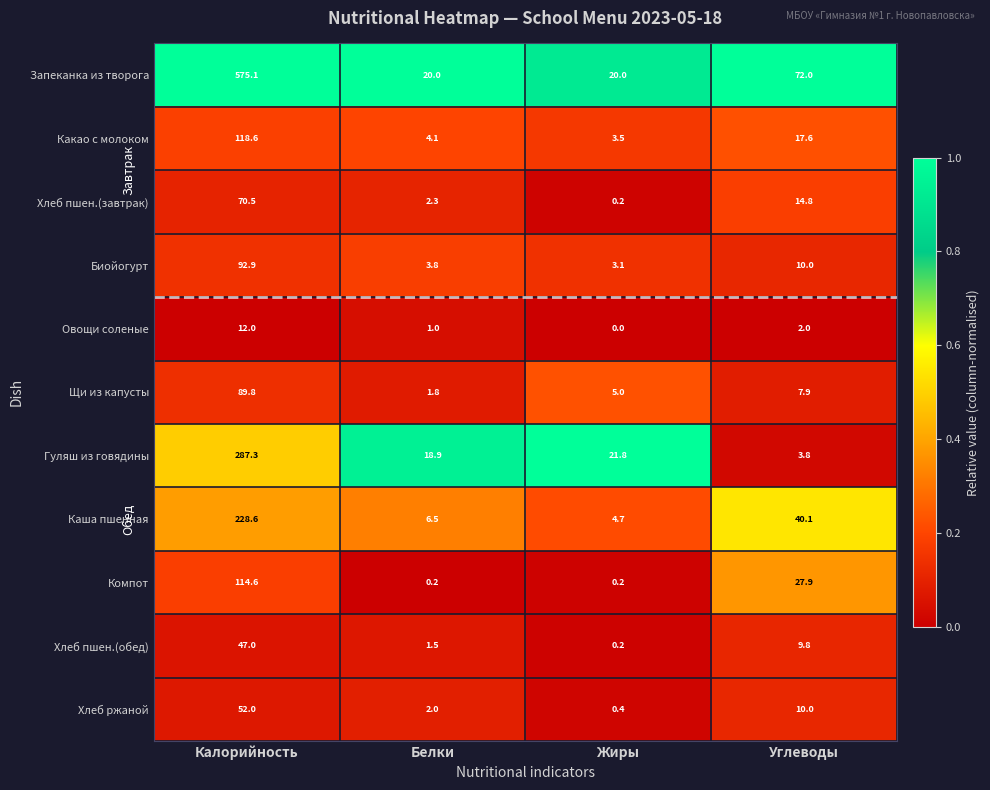

Where is Запеканка из творога nearest to the value 297?

Углеводы